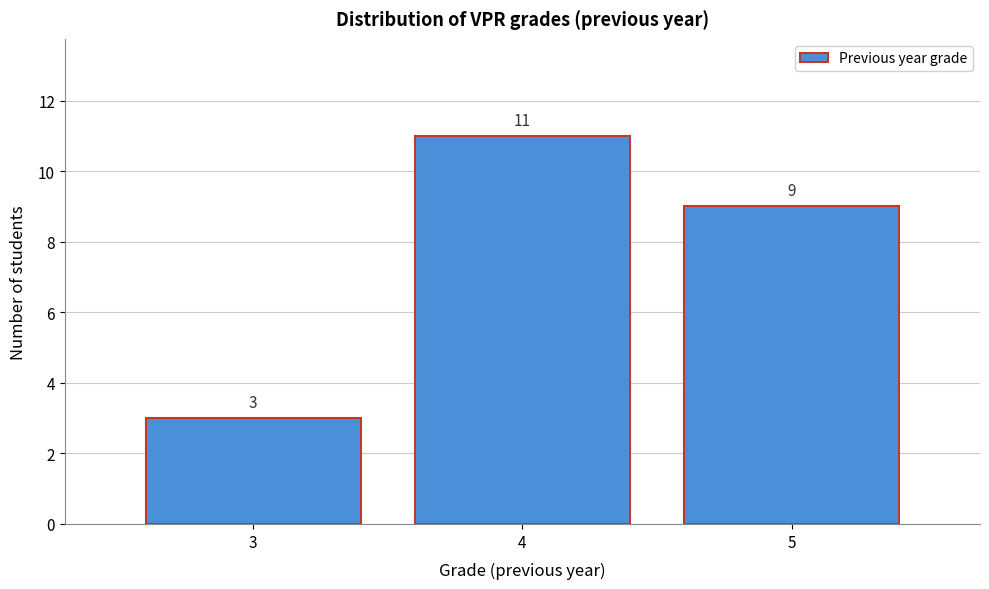

Reading left to right, transcribe this chart: for each bar, give the range it covers on the x-axis and its height.

2.5 to 3.5: 3
3.5 to 4.5: 11
4.5 to 5.5: 9